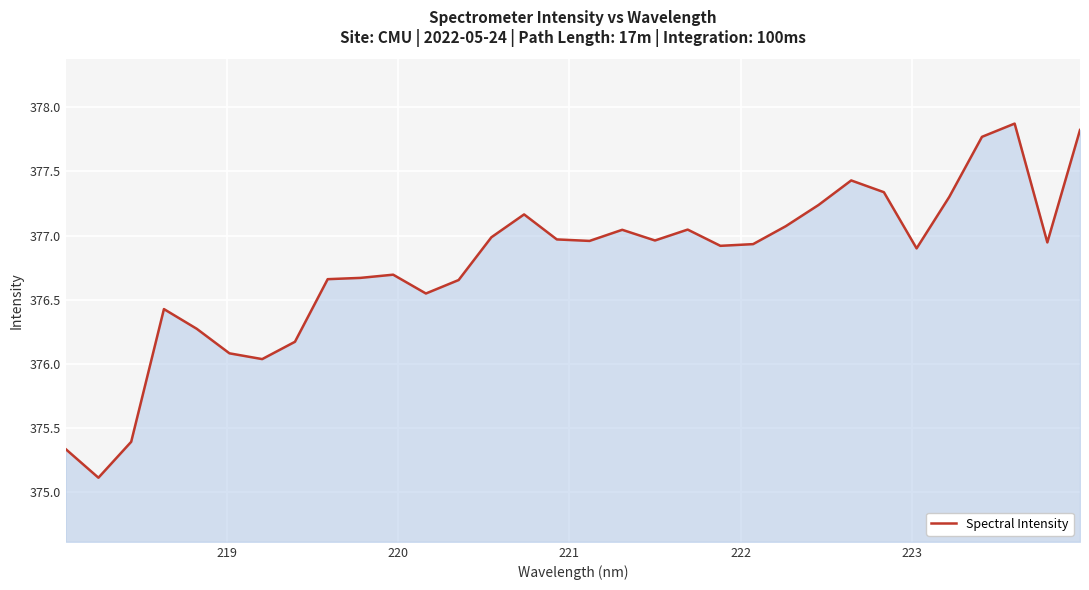

How many distinct data groups are displayed?

1